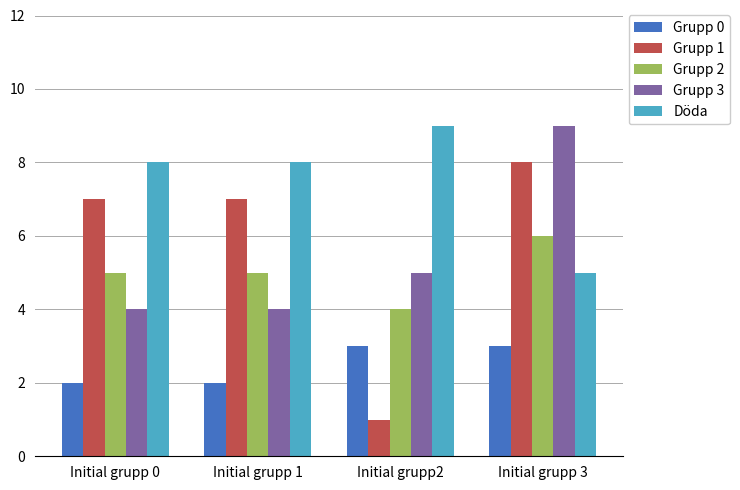

What is the approximate value of Döda at Initial grupp 0?

8